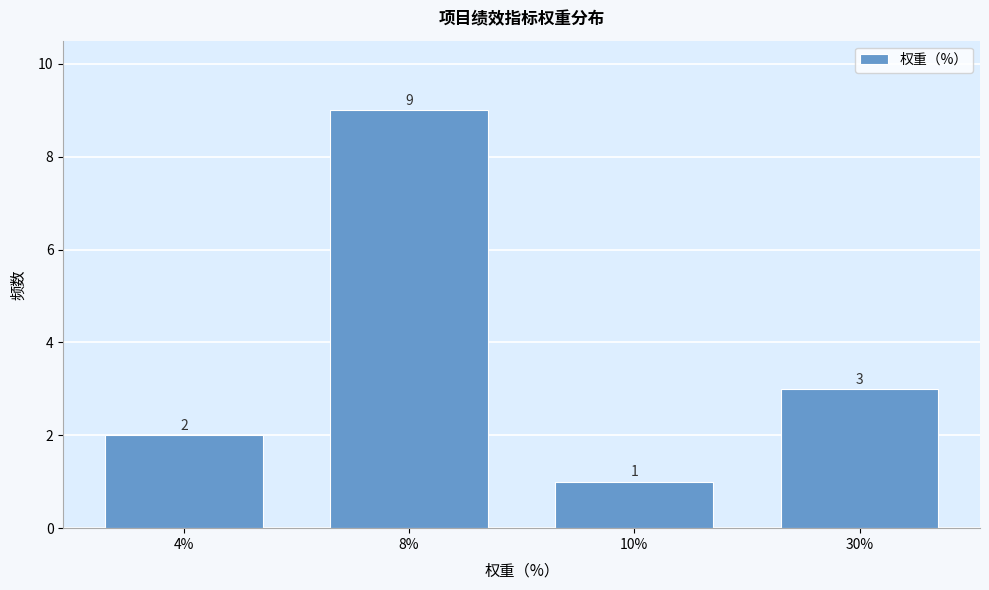

Reading right to left, extract all data points from this chart.

30%=3	10%=1	8%=9	4%=2